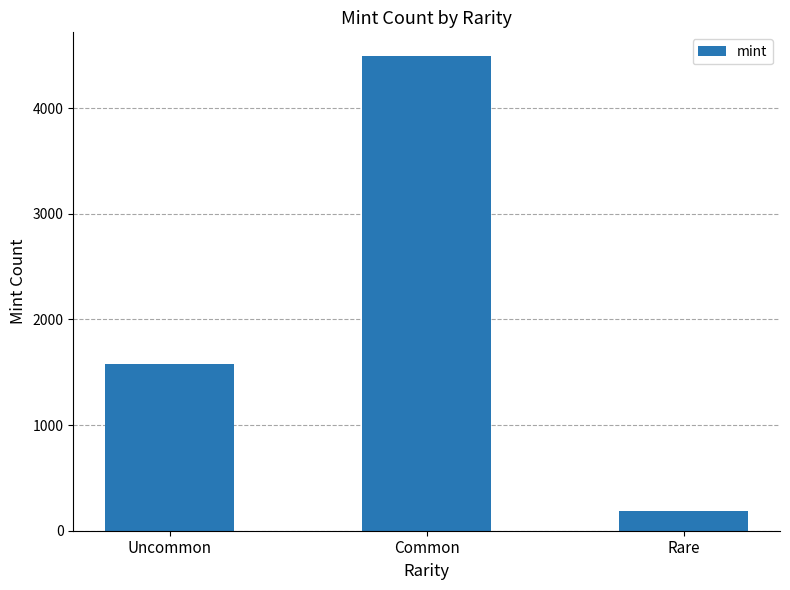

Approximately how many times larger is the value at Common compared to Rare?

24.7